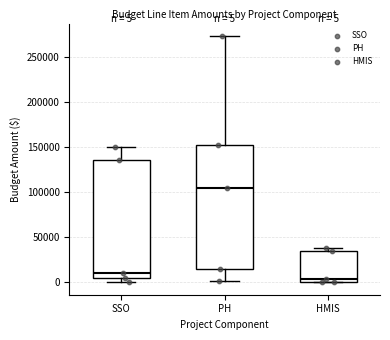

Which box is the tallest, from its lower edge to its upper edge?

PH